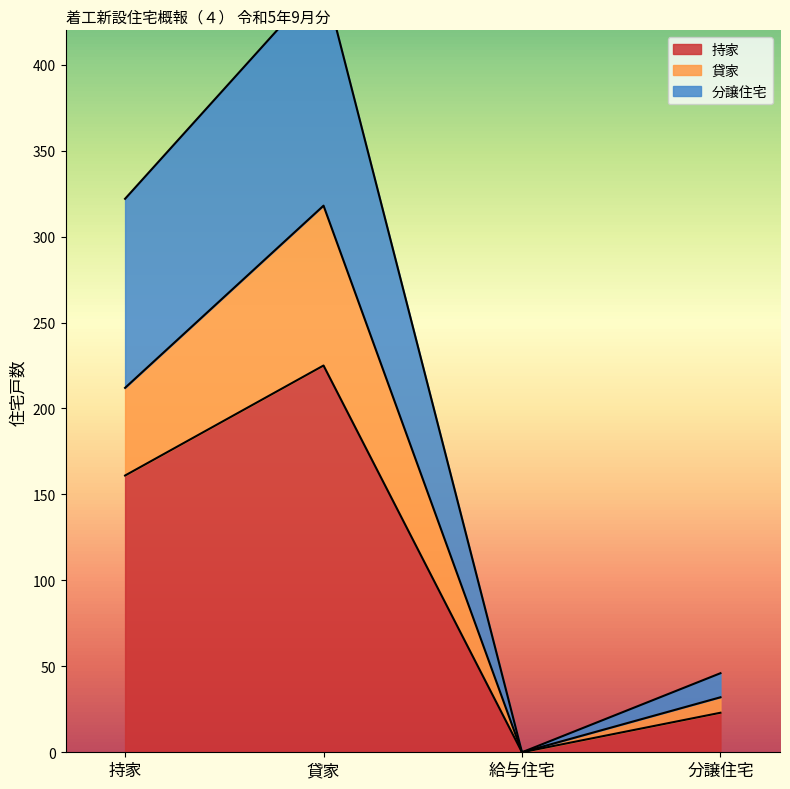

Is the value of 持家 at 持家 greater than the value of 貸家 at 持家?

No